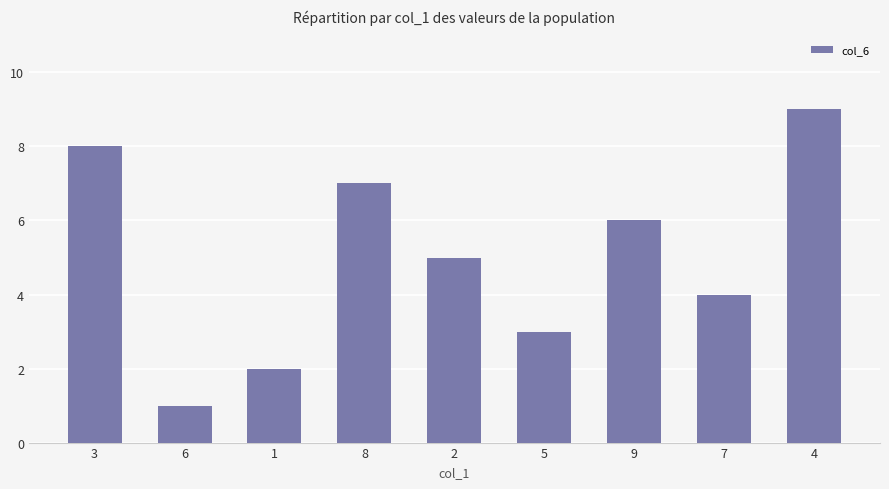

What is the label of the 2nd bar from the left?

6